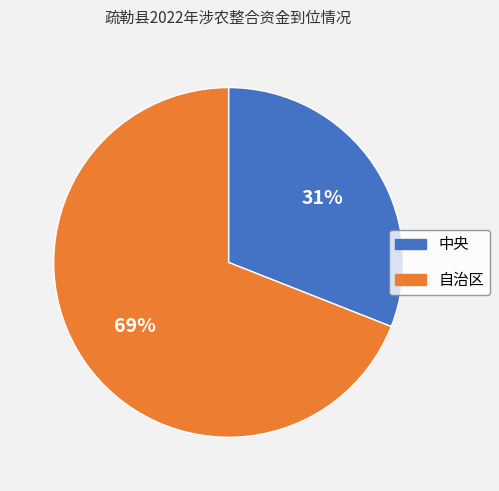

Count the number of slices in the pie.

2